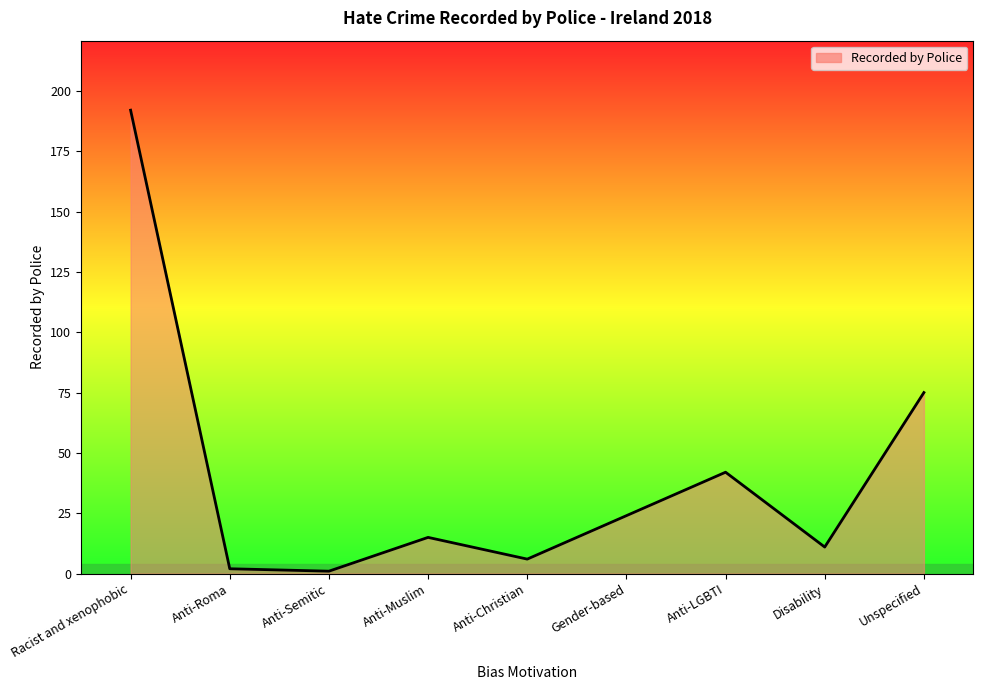

What is the maximum value shown in the chart?

192